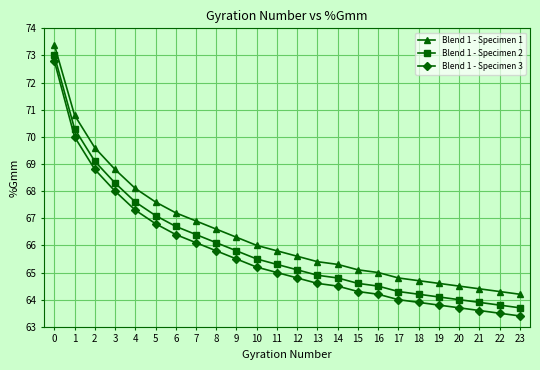

The Blend 1 - Specimen 1 series shows 65.3 at 14. True or false?

True